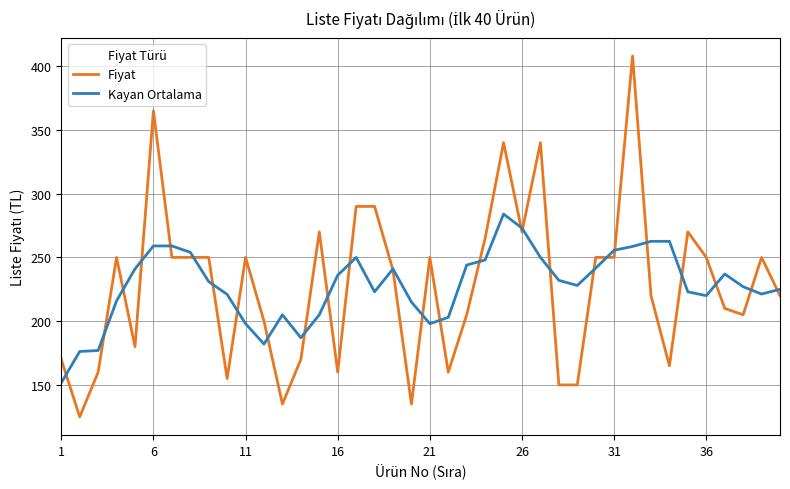

List the series in order of their peak value, lowest first.

Kayan Ortalama, Fiyat